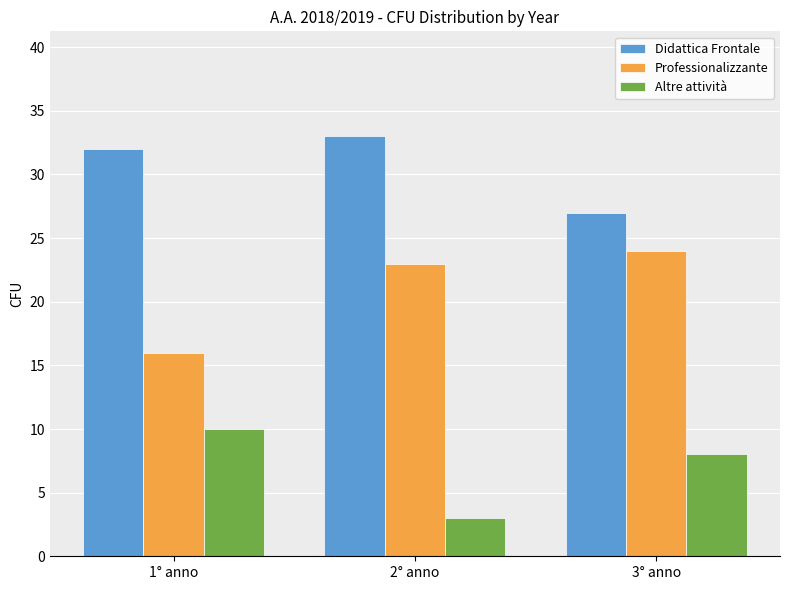

Which series has the largest range (max minus min)?

Professionalizzante